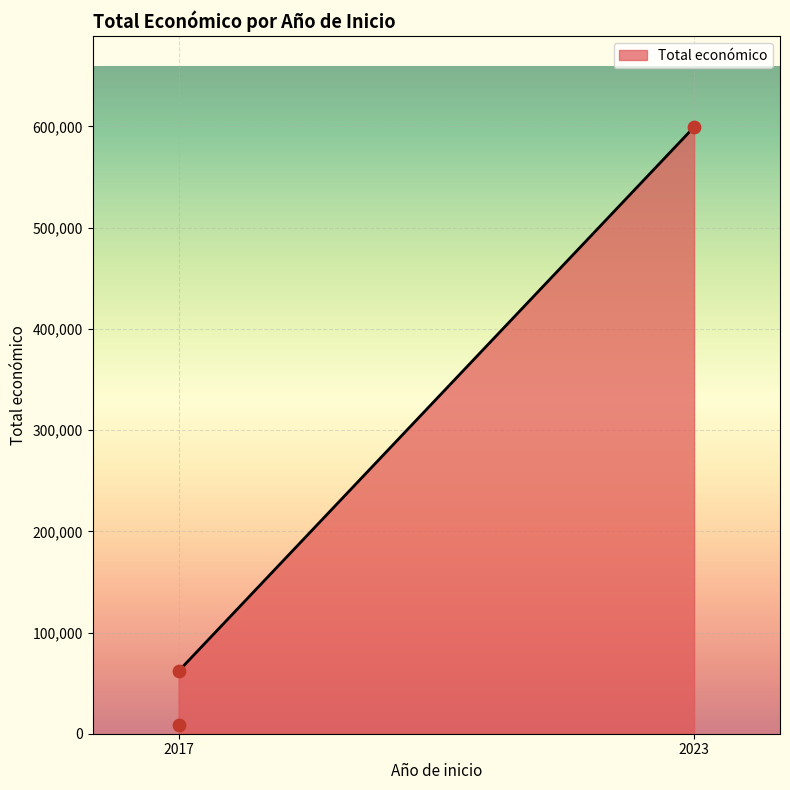

Approximately how many times larger is the value at 2023 compared to 2017?

9.7